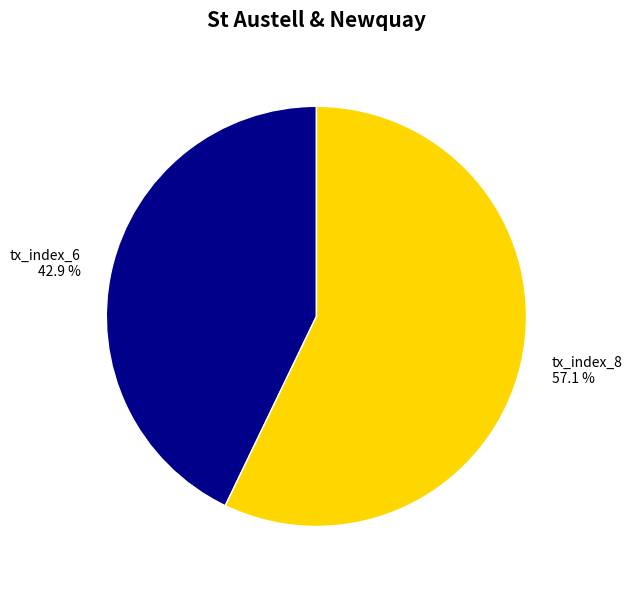

To the nearest percent, what percentage of the pie is tx_index_6?

43%